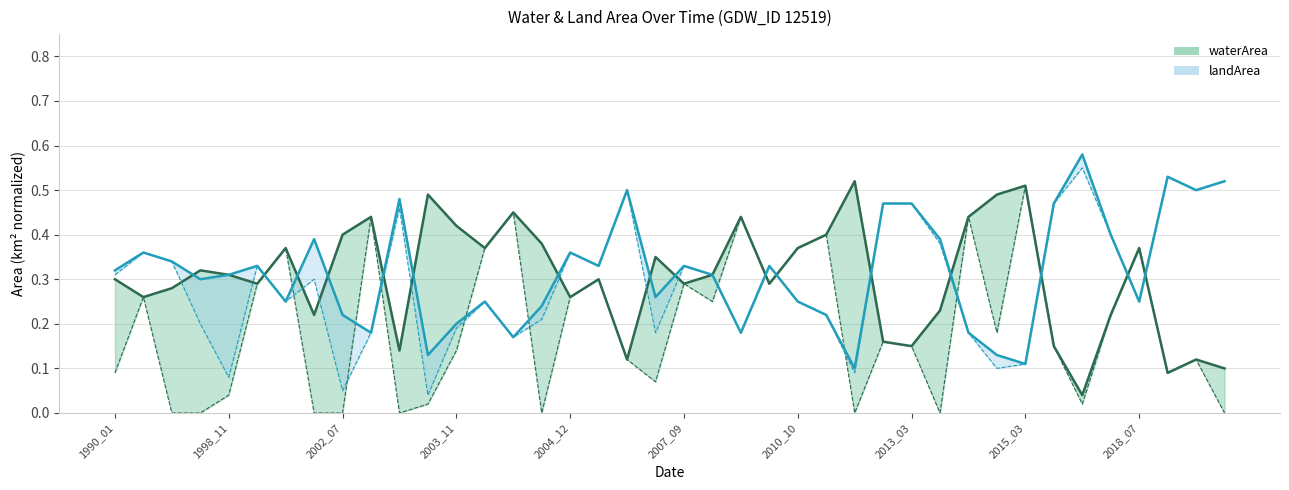

The waterArea series shows 0.2 at 2013_03. True or false?

True